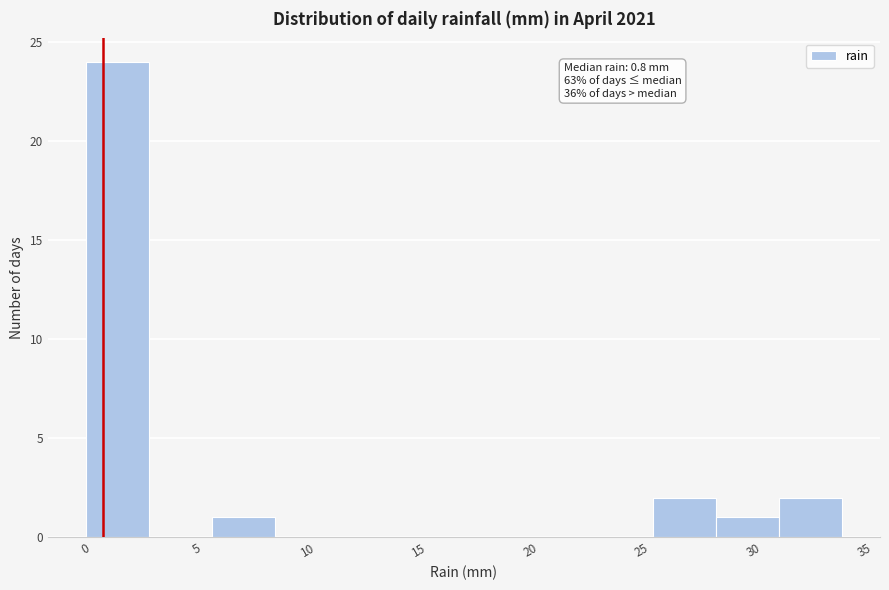

Over which range of the x-axis is the bar tallest?

0.0 to 3.0